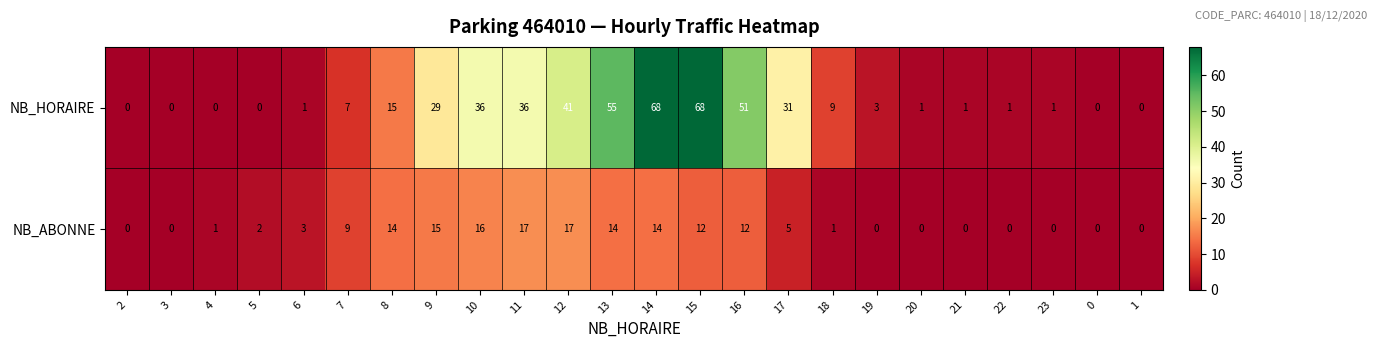

Where is NB_ABONNE nearest to the value 8?

7